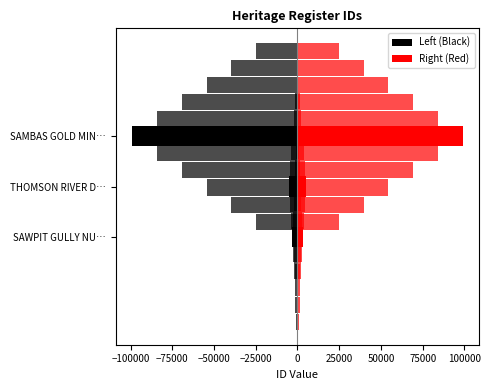

Which series changed the most between SAWPIT GULLY NU… and SAMBAS GOLD MIN…?

Left (Black)